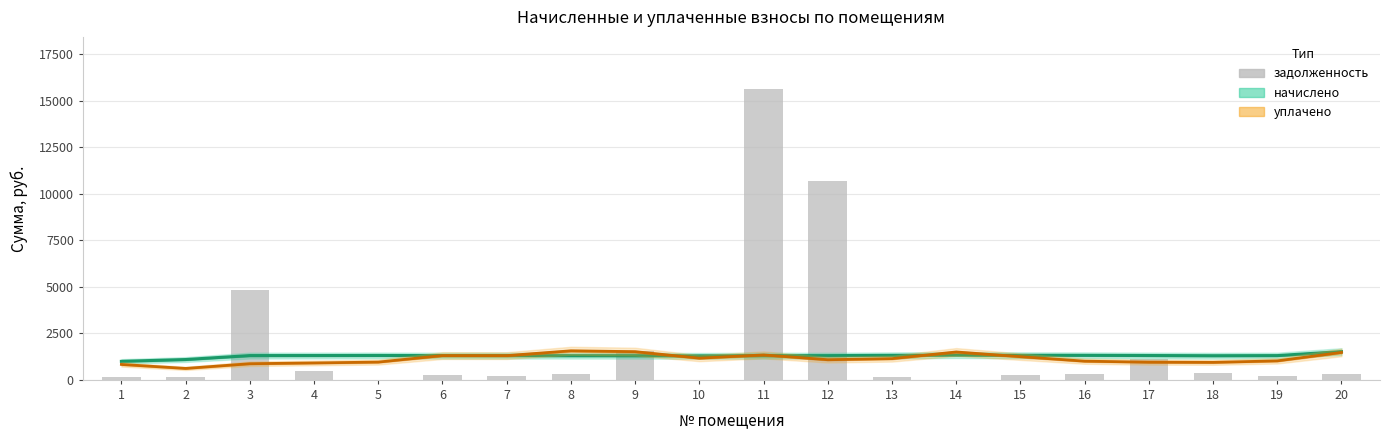

How many values in the задолженность series exceed 297?

10